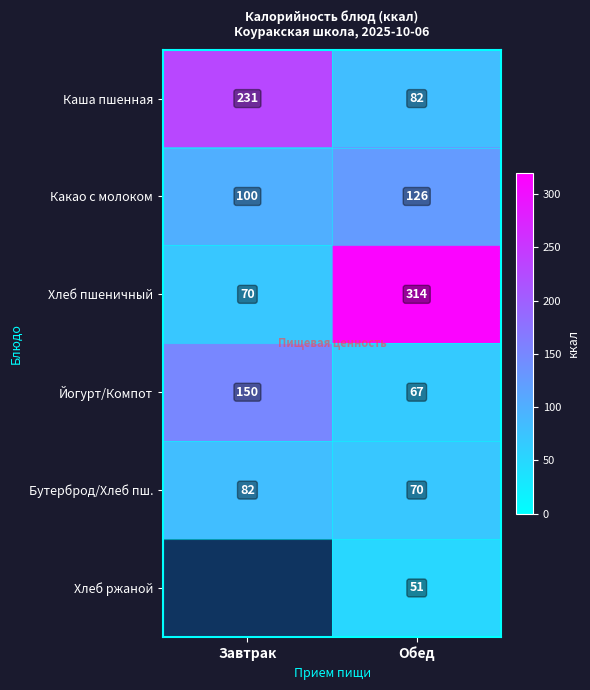

Rank the categories by Бутерброд/Хлеб пш. value from highest to lowest.

Завтрак, Обед